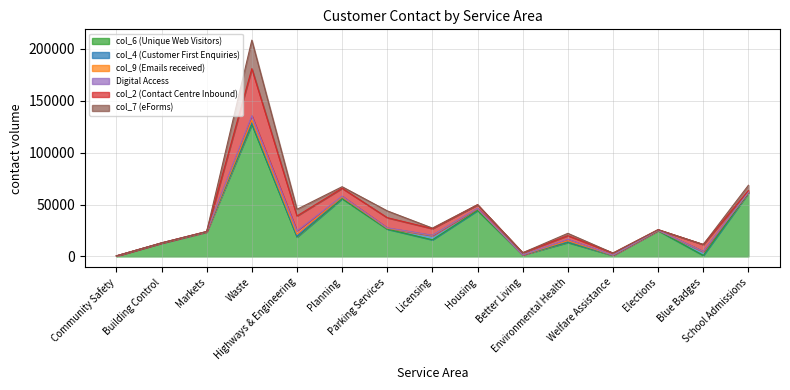

What is the total value across all series at Licensing?

27325